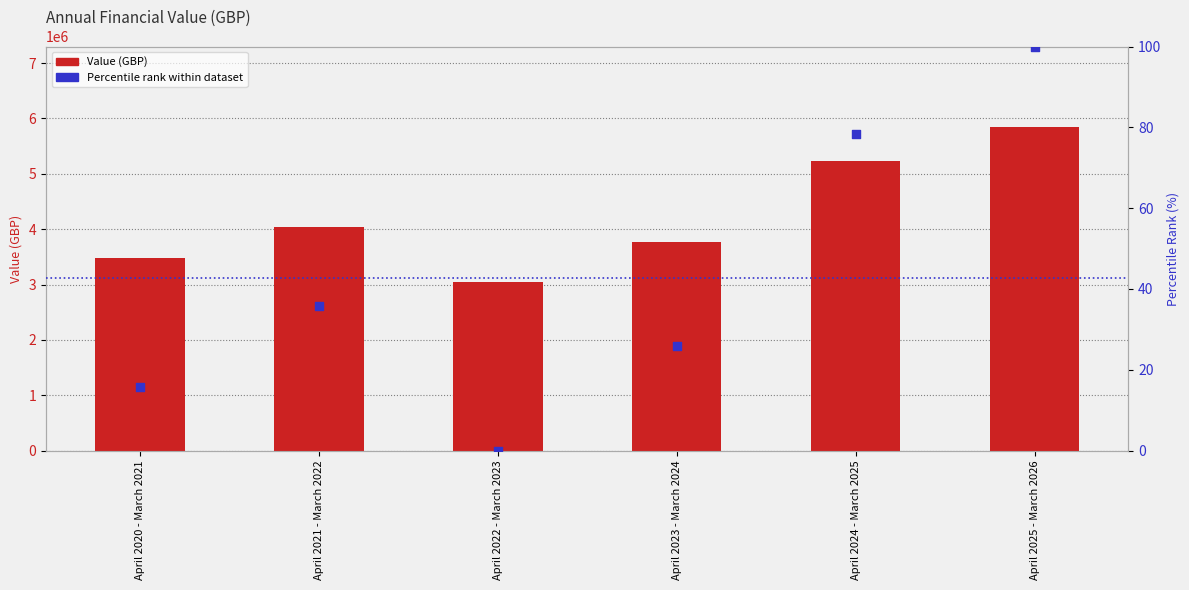

Is the value of Value (GBP) at April 2020 - March 2021 greater than the value of Percentile rank within dataset at April 2025 - March 2026?

Yes